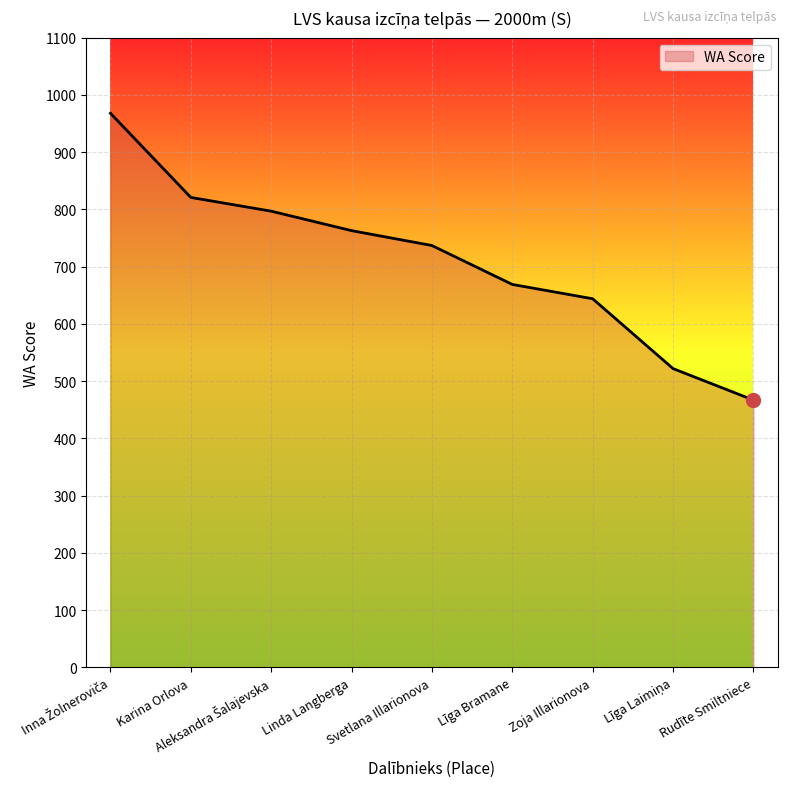

Which category has the lowest value across all series?

Rudīte Smiltniece